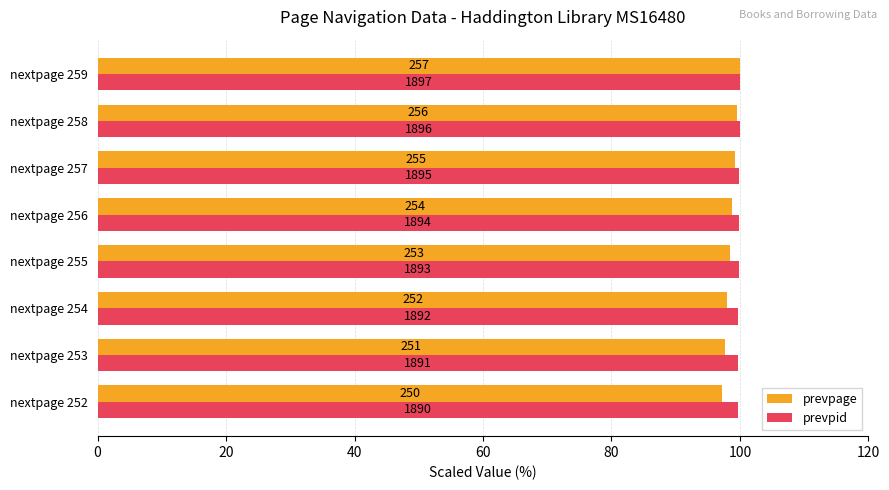

What are all the series names shown in the legend?

prevpage, prevpid